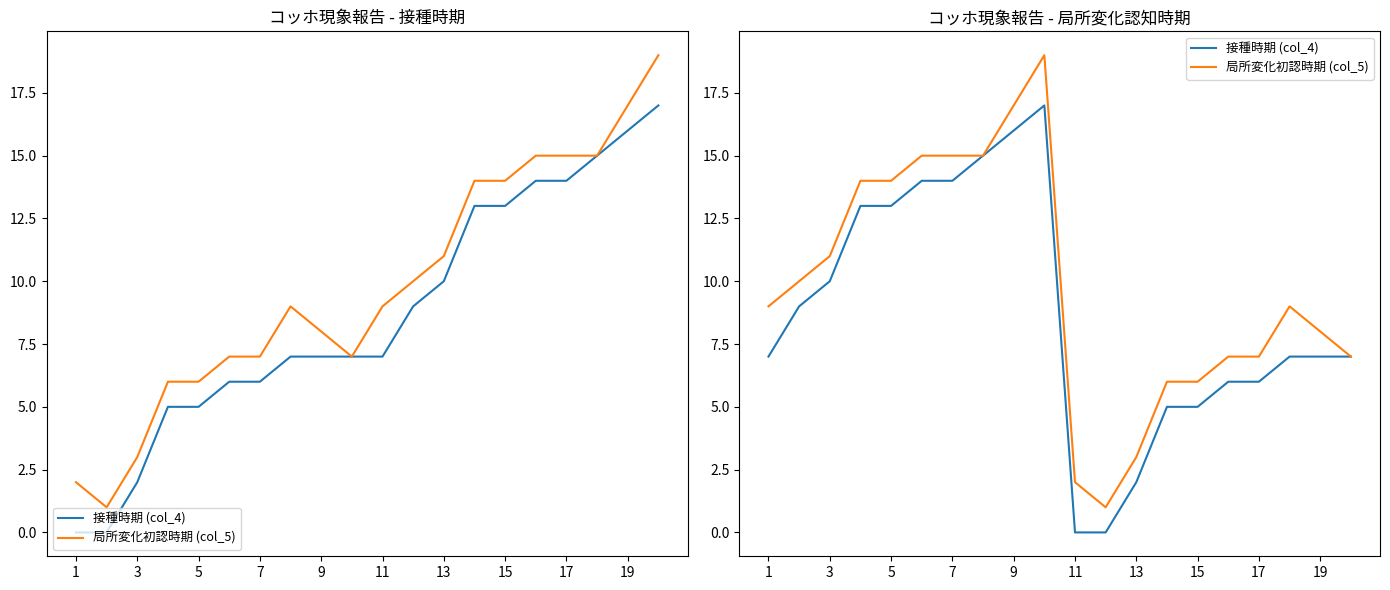

Rank the series at 9 from highest to lowest value.

局所変化初認時期 (col_5), 接種時期 (col_4)